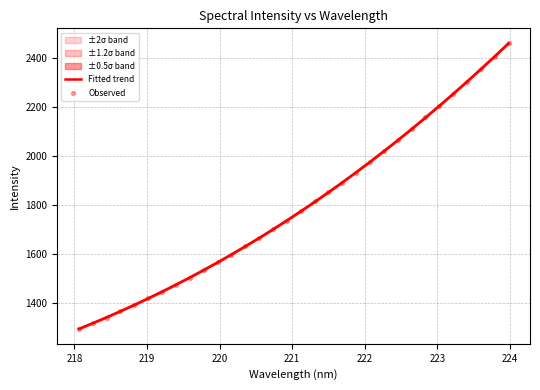

What is the minimum value for Fitted trend?

1294.9